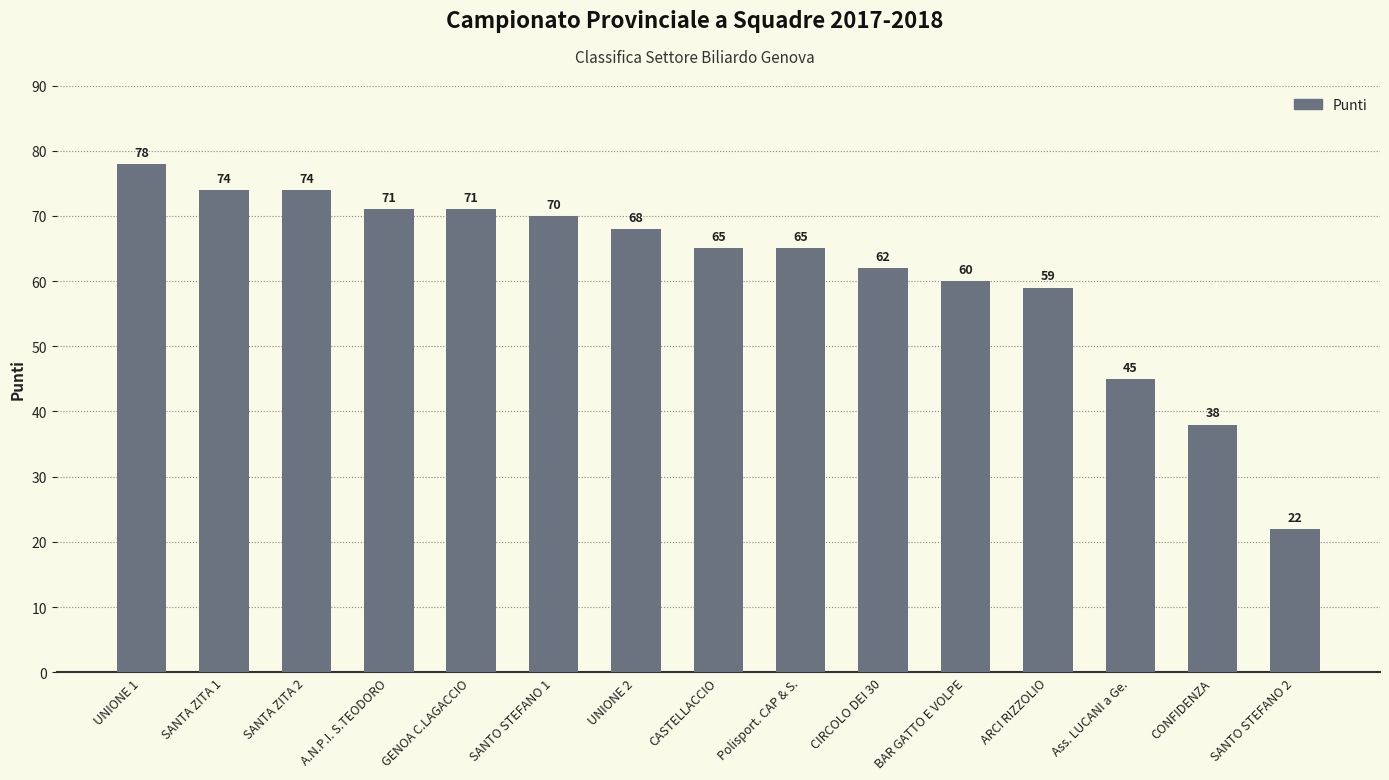

Approximately how many times larger is the value at UNIONE 1 compared to BAR GATTO E VOLPE?

1.3